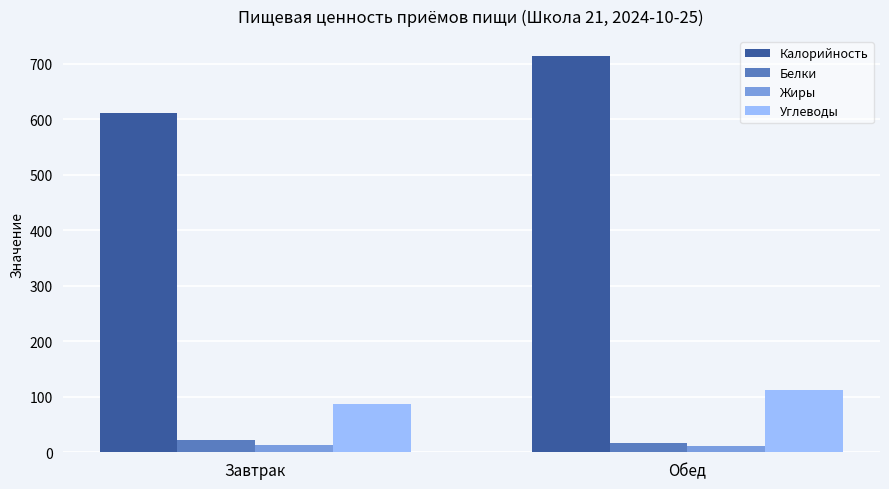

What is the difference between the highest and lowest values at Обед?

703